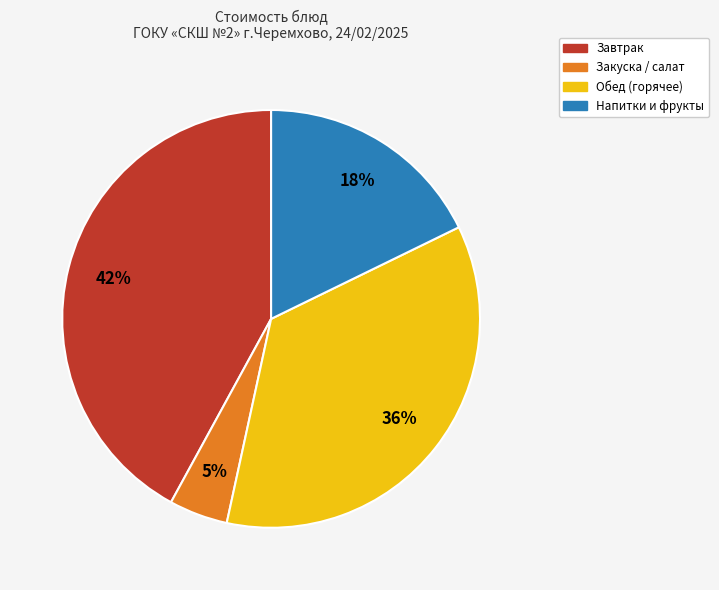

Count the number of slices in the pie.

4